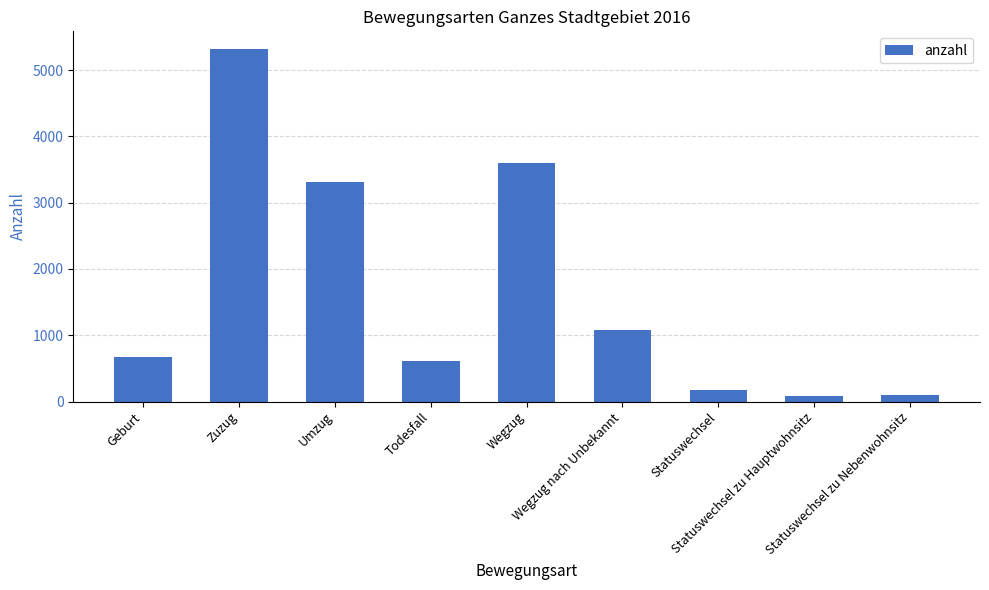

What is the greatest value displayed?

5320